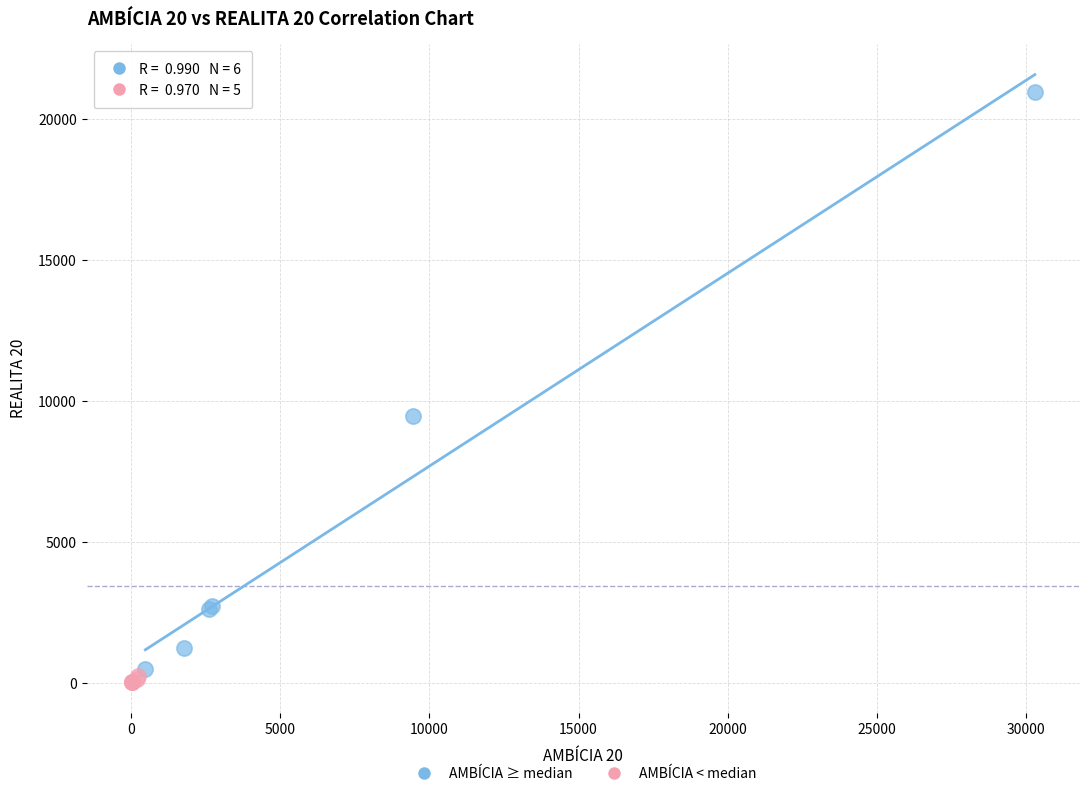

Which series has the widest spread of Y values?

AMBÍCIA ≥ median